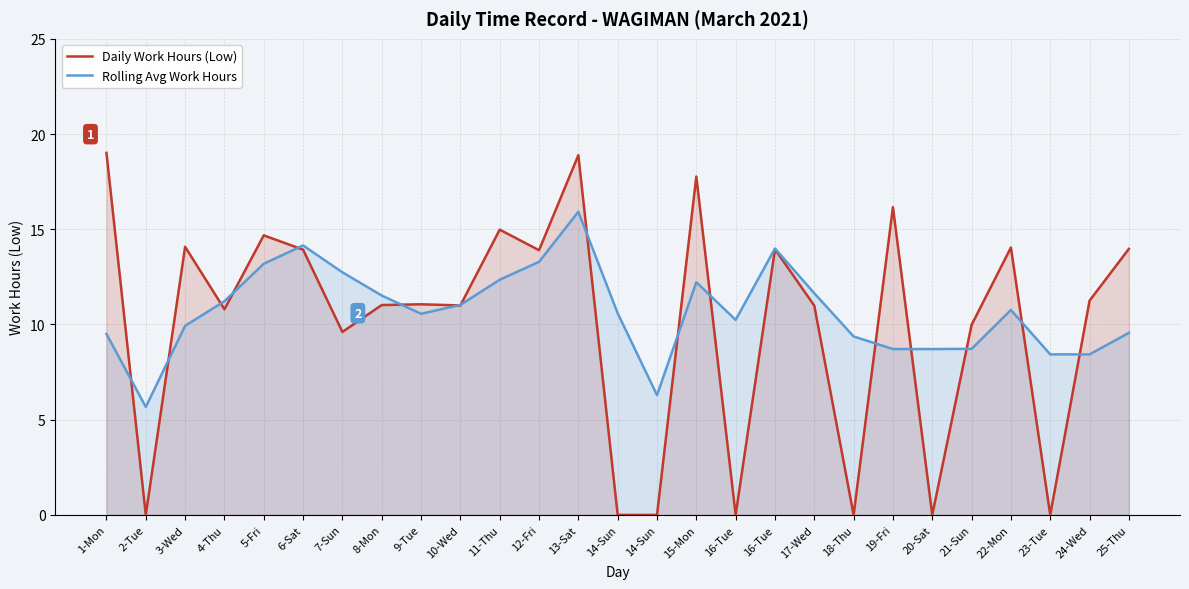

Between 3-Wed and 4-Thu, which series saw the biggest shift?

Daily Work Hours (Low)